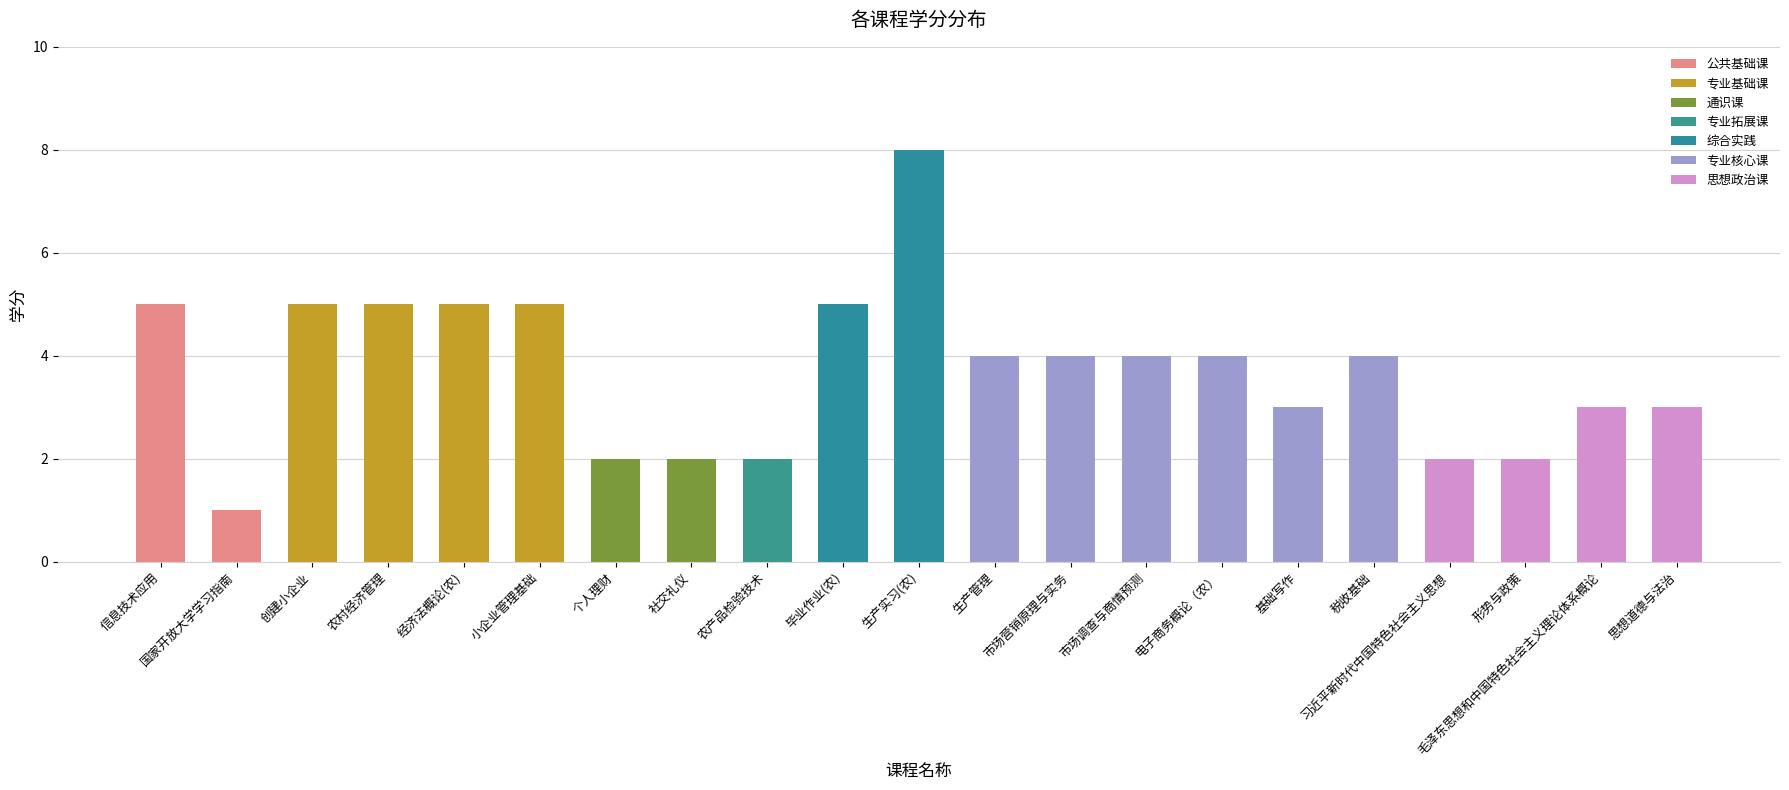

What is the value of the 1st bar from the left?

5